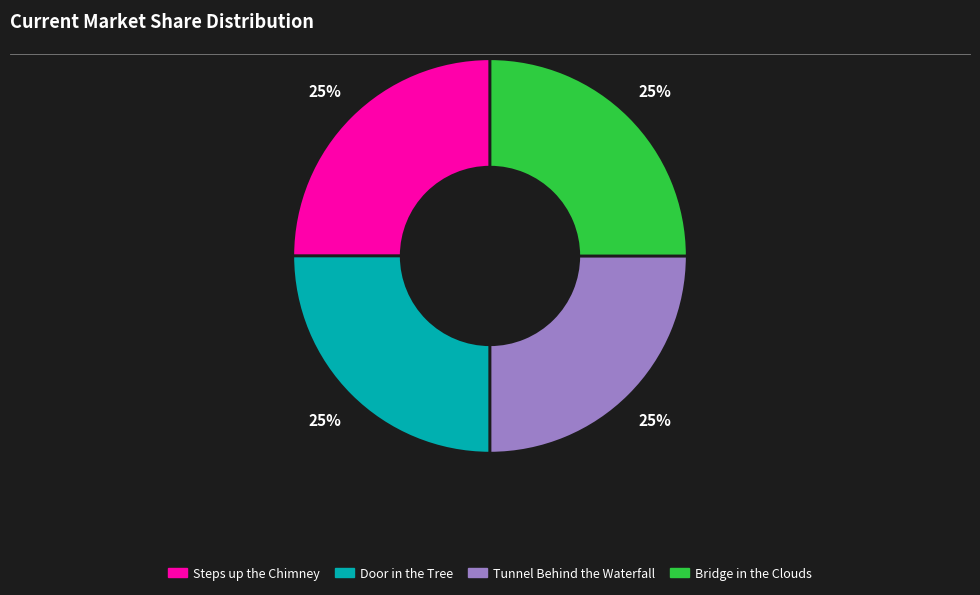

The Tunnel Behind the Waterfall slice represents 14% of the pie. True or false?

False